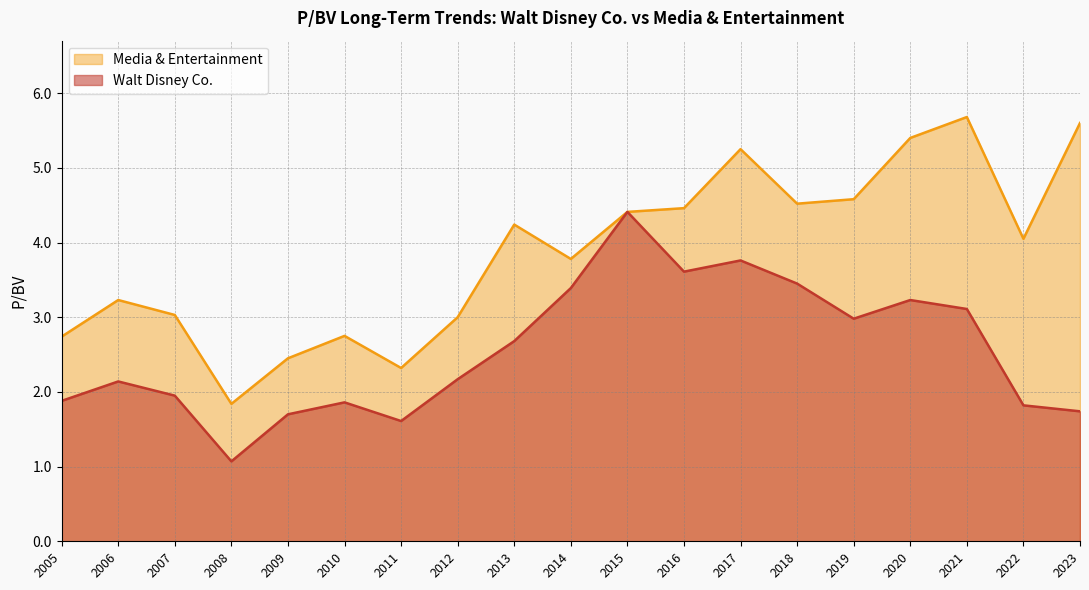

List the series in order of their peak value, highest first.

Media & Entertainment, Walt Disney Co.